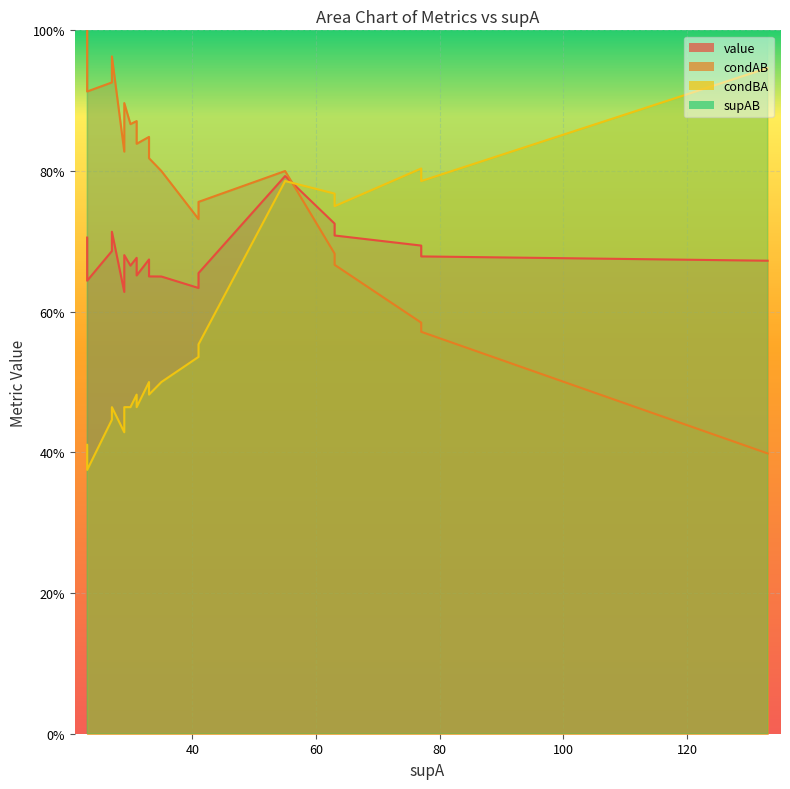

The condAB series shows 0.6 at 10. True or false?

False